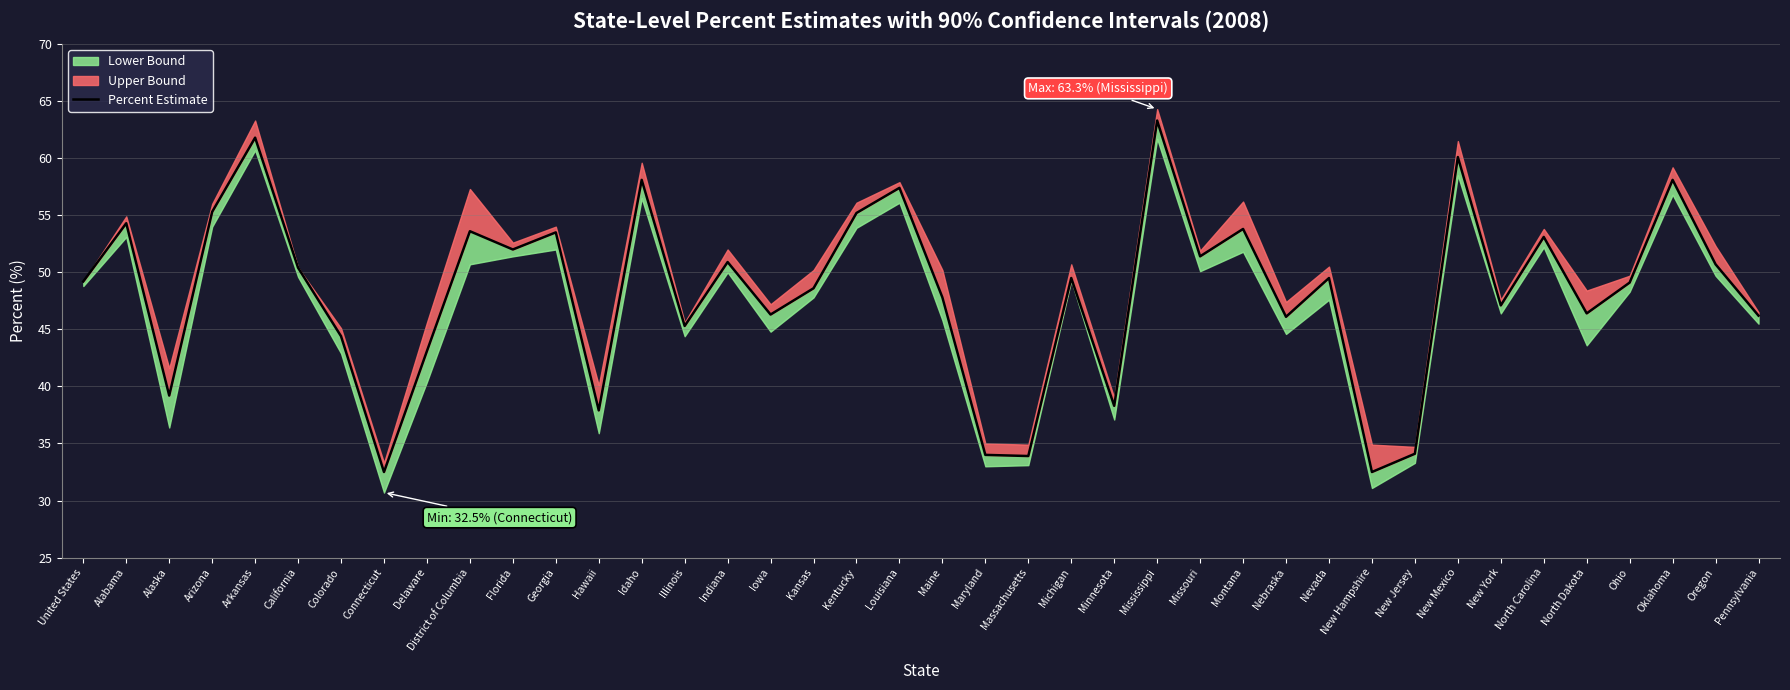

The chart shows a value of 49.2 at United States. True or false?

True